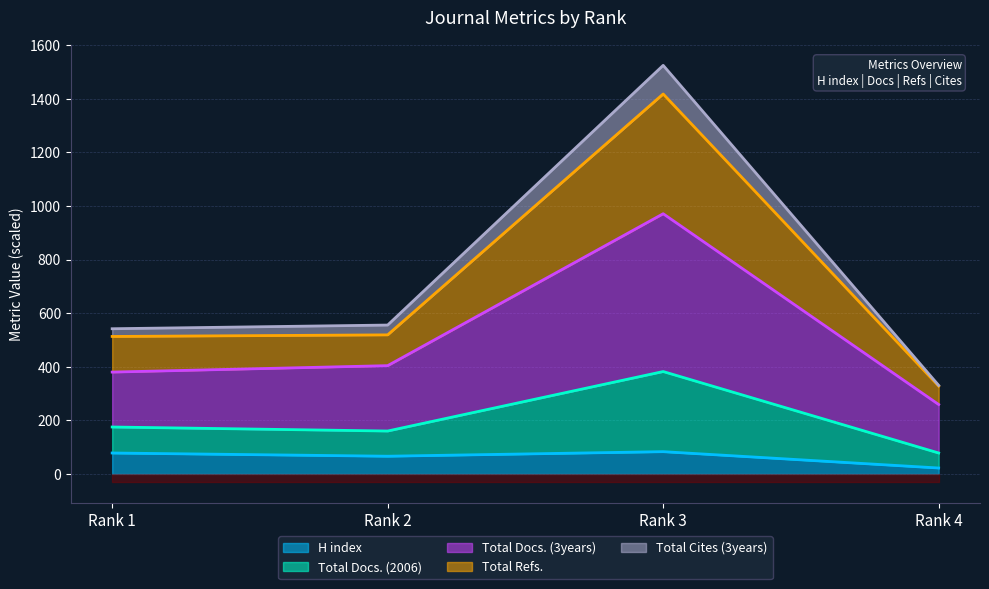

What is the maximum value for H index?

83